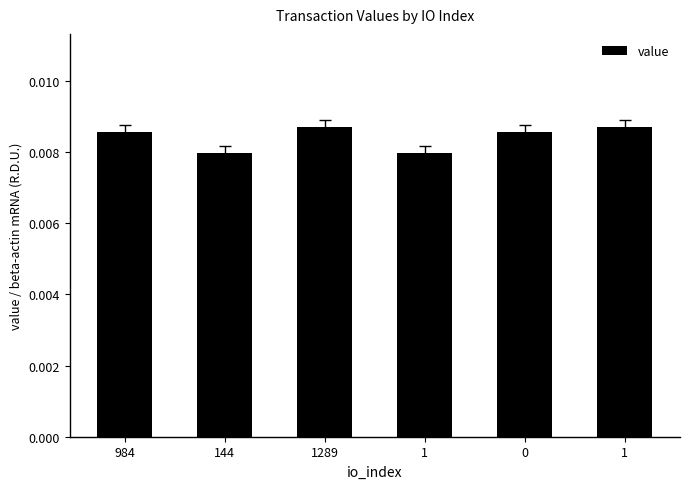

What is the label of the 5th bar from the right?

144